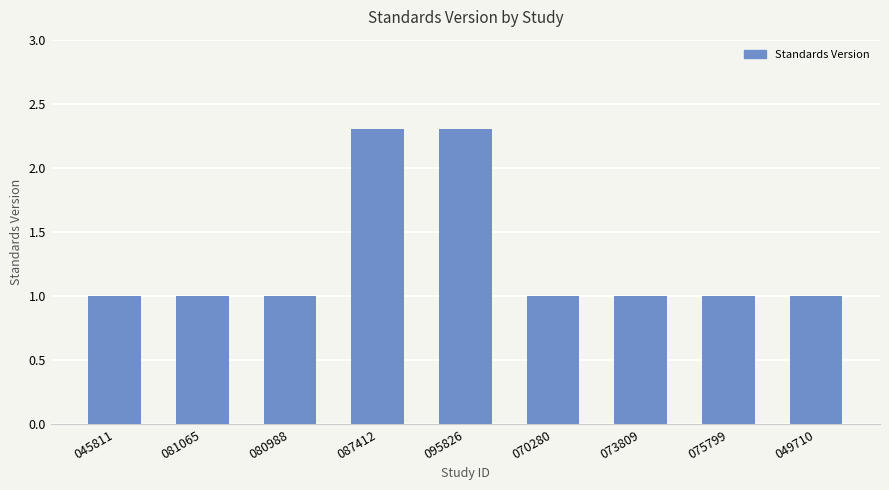

Approximately how many times larger is the value at 095826 compared to 049710?

2.3